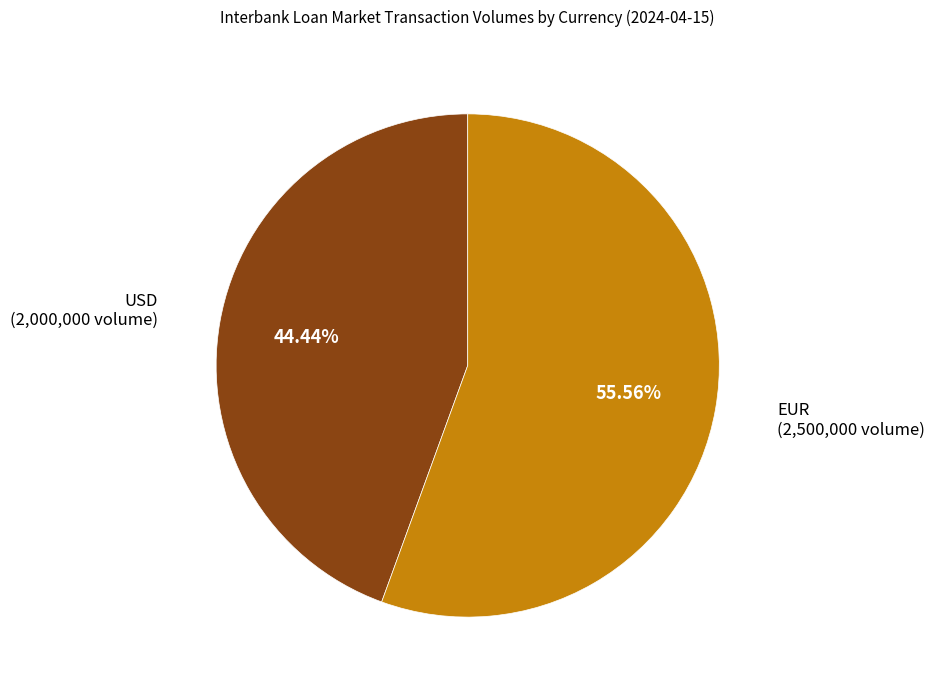

Count the number of slices in the pie.

2